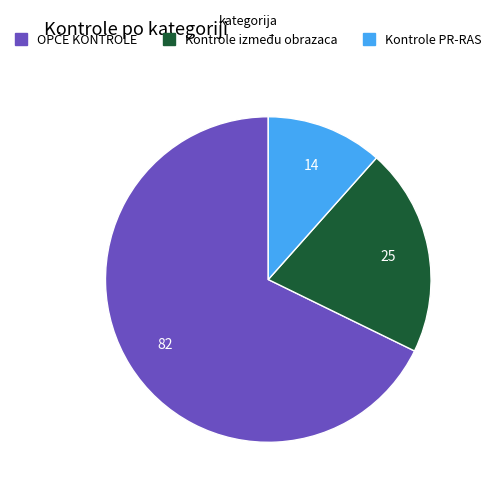

True or false: Kontrole PR-RAS accounts for 12% of the total.

True